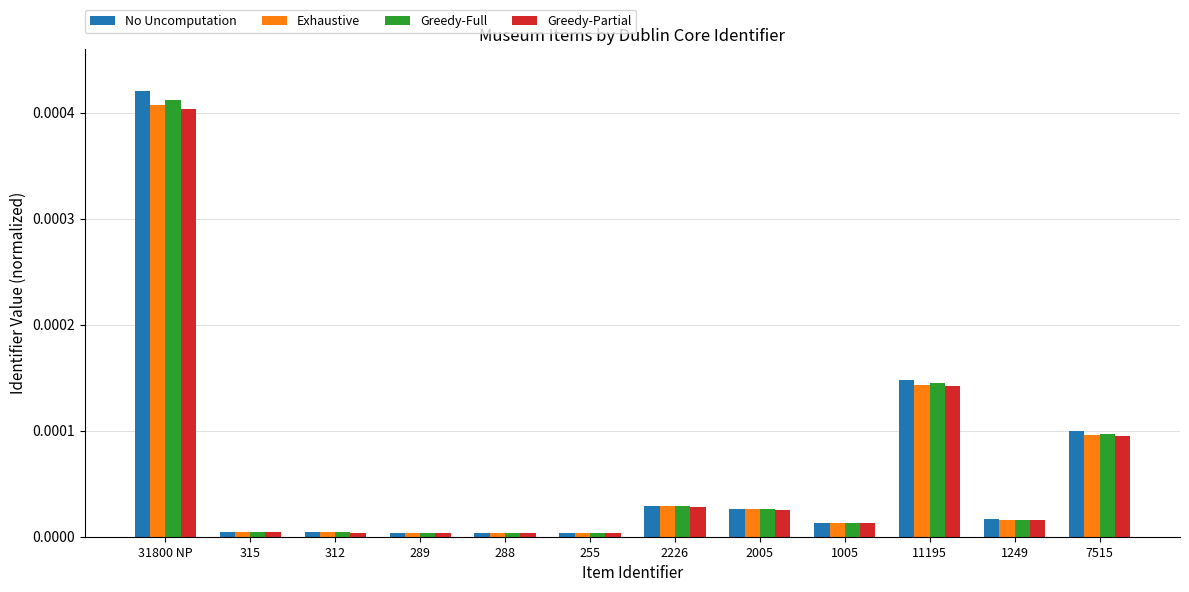

How many distinct data groups are displayed?

4